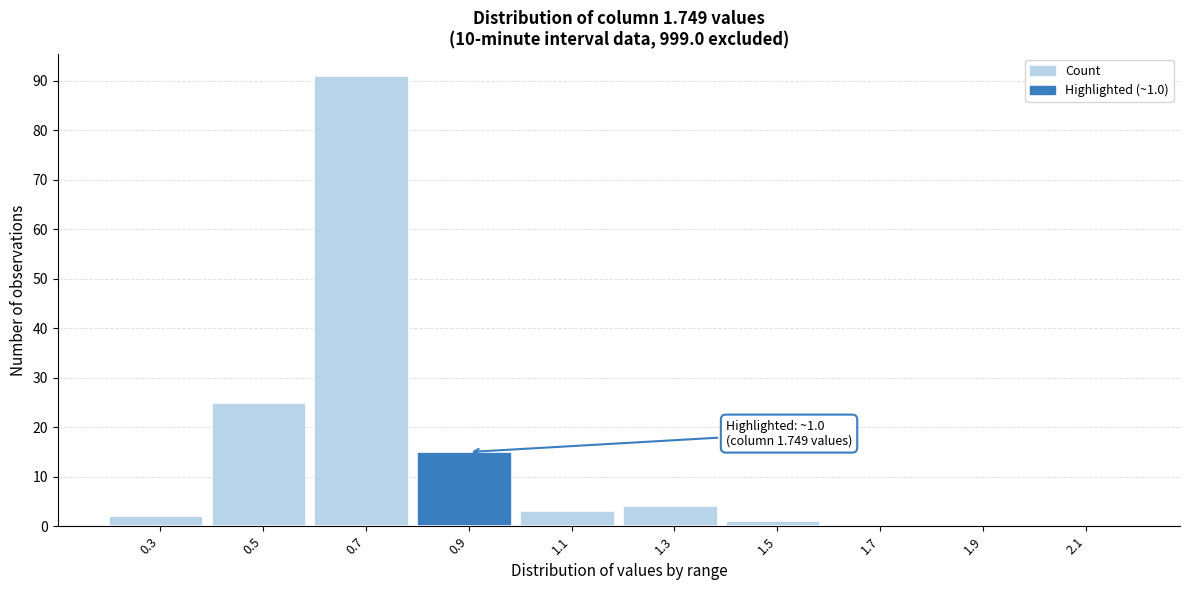

Reading left to right, transcribe all the data shown in this chart.

0.3=2	0.5=25	0.7=91	0.9=15	1.1=3	1.3=4	1.5=1	1.7=0	1.9=0	2.1=0